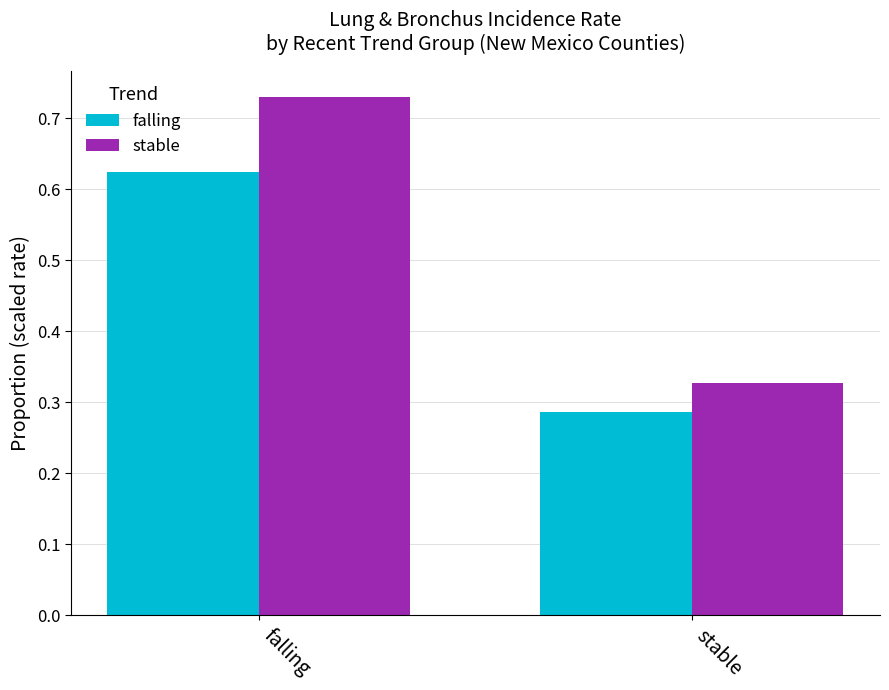

How many series are shown in this chart?

2